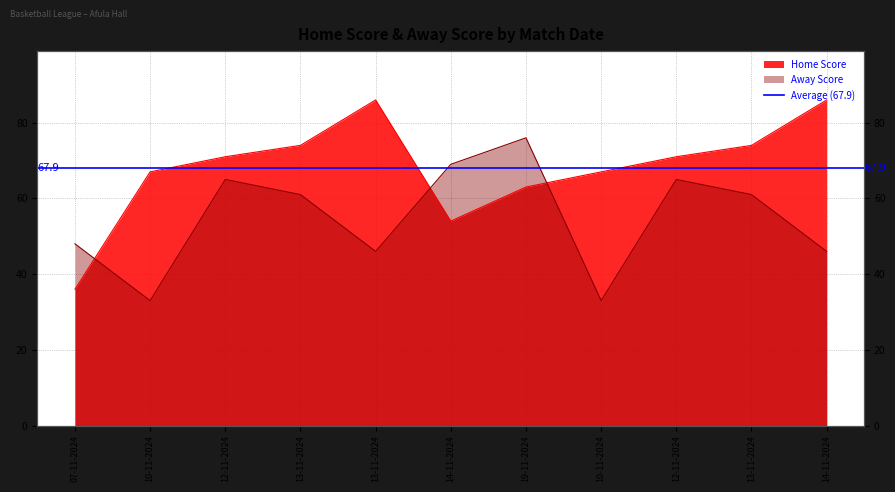

What is the difference between the highest and lowest values at 07-11-2024?

12